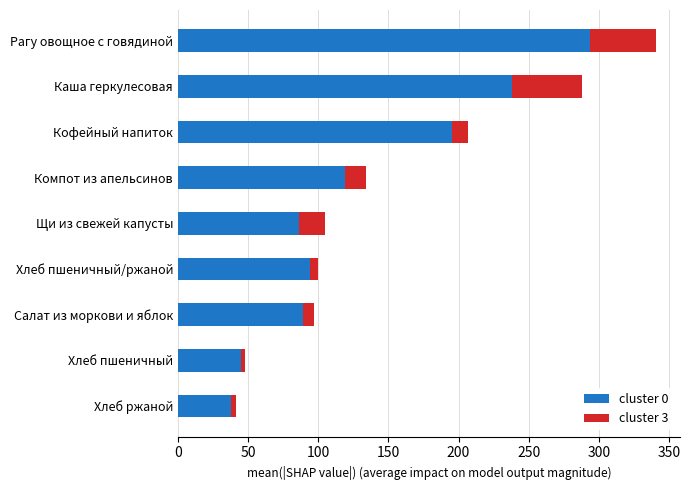

The value of cluster 0 at Щи из свежей капусты is 86.0. True or false?

True